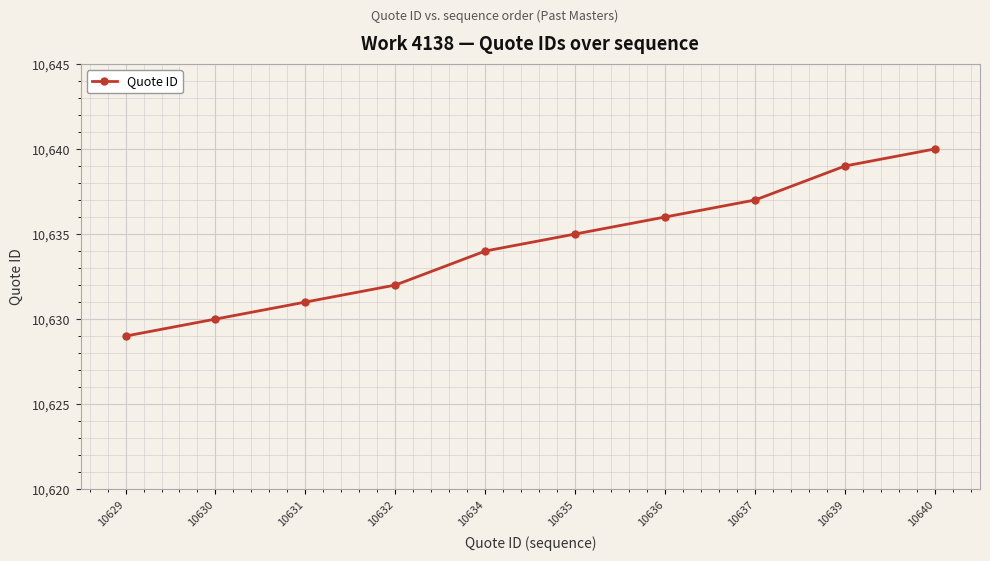

Rank the categories by value from highest to lowest.

10640, 10639, 10637, 10636, 10635, 10634, 10632, 10631, 10630, 10629